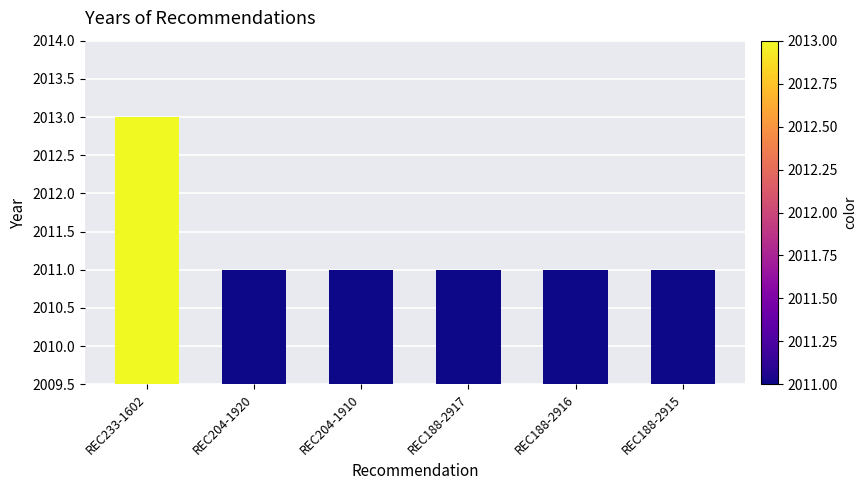

Which has a higher value, REC188-2916 or REC233-1602?

REC233-1602